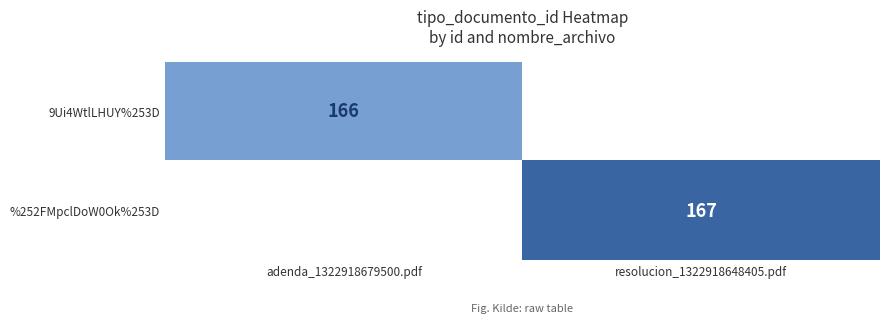

Is the value of 9Ui4WtlLHUY%253D at adenda_1322918679500.pdf greater than the value of %252FMpclDoW0Ok%253D at resolucion_1322918648405.pdf?

No